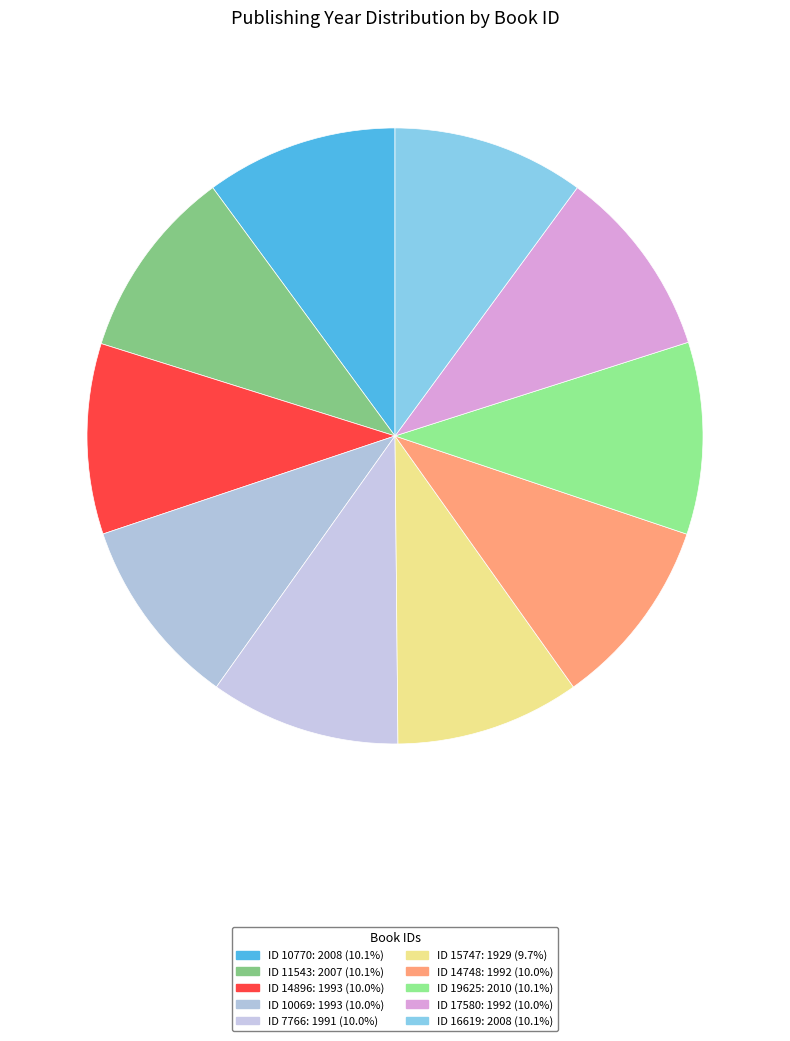

How many slices are in this pie chart?

10